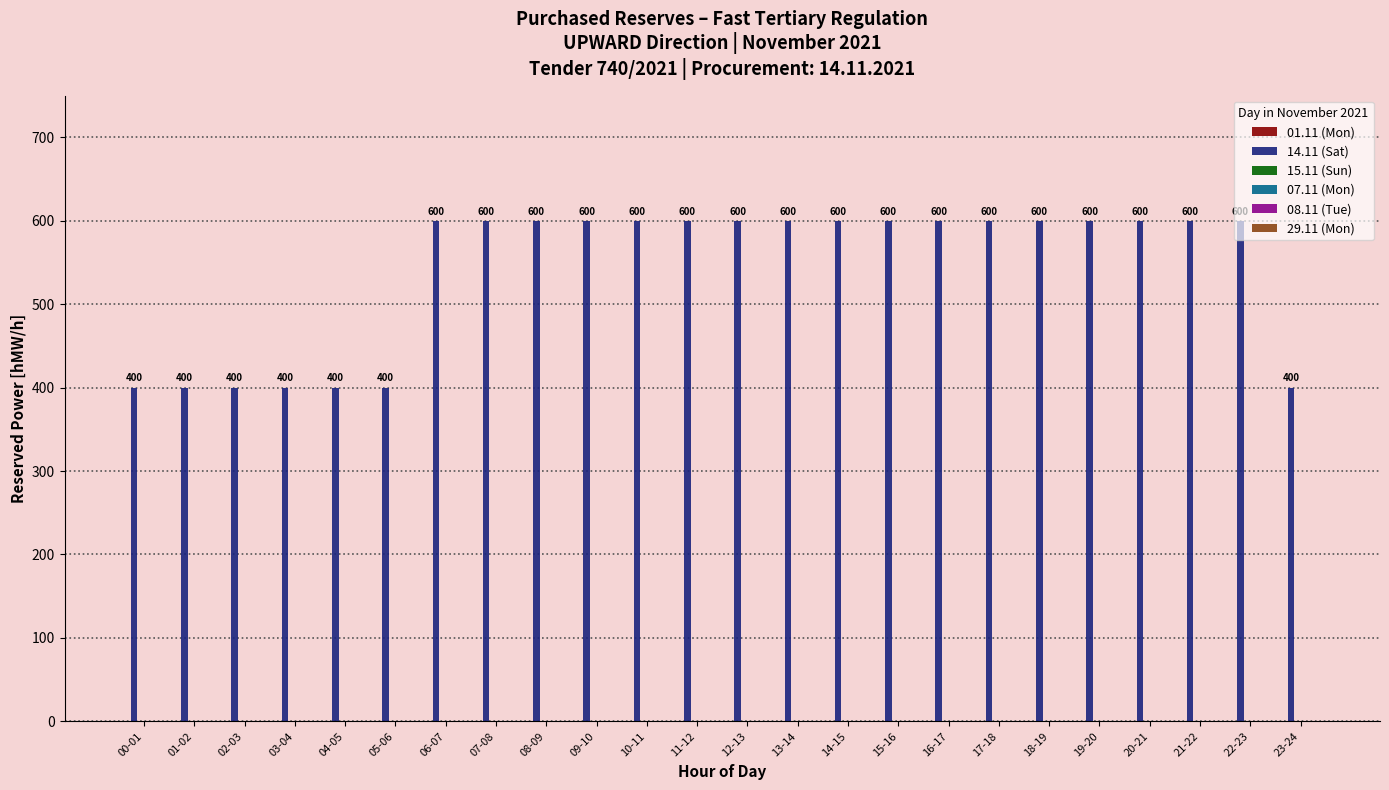

What is the maximum value shown in the chart?

600